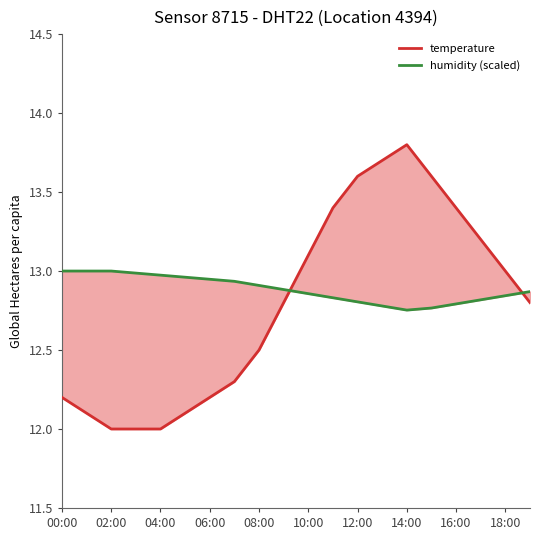

Which series has the widest spread of values?

temperature